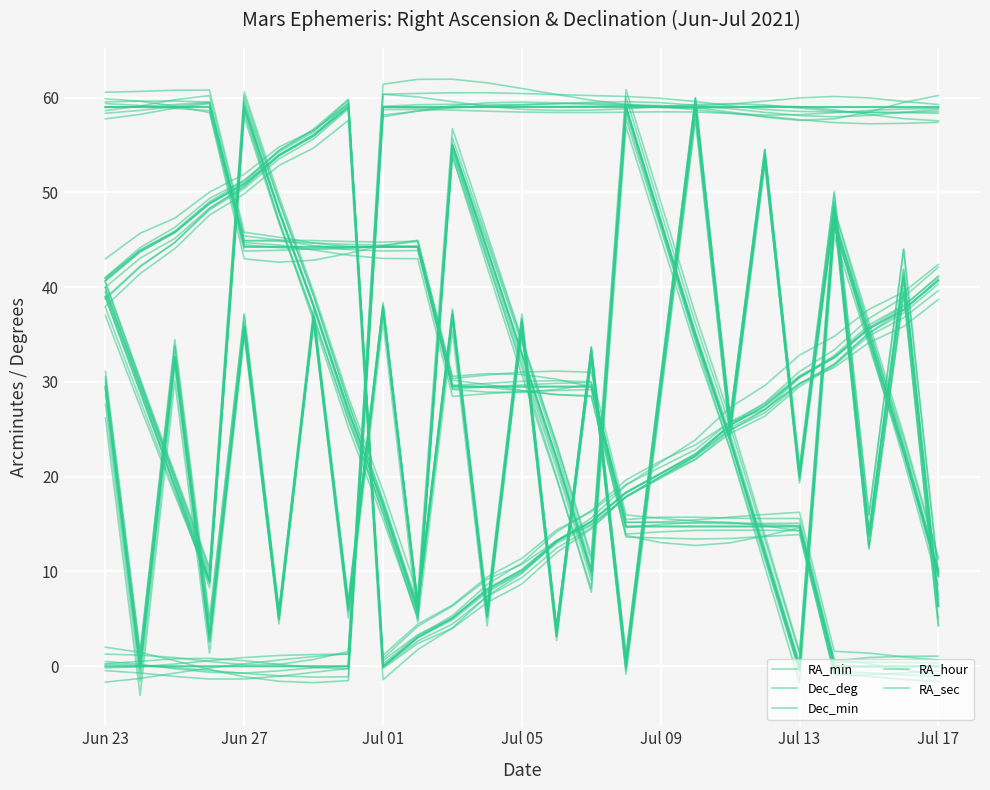

Reading right to left, what are all the values shown in this chart?

RA_min: 10.0	23.0	35.0	47.0	0.0	12.0	24.0	35.0	47.0	59.0	10.0	22.0	33.0	44.0	55.0	6.0	17.0	27.0	38.0	48.0	59.0	9.0	19.0	29.0	39.0
Dec_deg: 40.7	37.6	35.6	32.6	30.5	27.5	25.4	22.4	20.3	18.3	15.3	13.2	10.2	8.1	5.1	3.1	0.0	59.0	55.9	53.9	50.9	48.8	45.8	43.7	40.7
Dec_min: 0.0	0.0	0.0	0.0	14.8	14.8	14.8	14.8	14.8	14.8	29.5	29.5	29.5	29.5	29.5	44.2	44.2	44.2	44.2	44.2	44.2	59.0	59.0	59.0	59.0
RA_hour: 59.0	59.0	59.0	59.0	59.0	59.0	59.0	59.0	59.0	59.0	59.0	59.0	59.0	59.0	59.0	59.0	59.0	0.0	0.0	0.0	0.0	0.0	0.0	0.0	0.0
RA_sec: 6.3	41.1	13.7	48.5	20.0	53.7	25.3	59.0	29.5	0.0	32.7	3.2	35.8	5.3	36.9	6.3	37.9	6.3	36.9	5.3	35.8	3.2	32.7	0.0	29.5